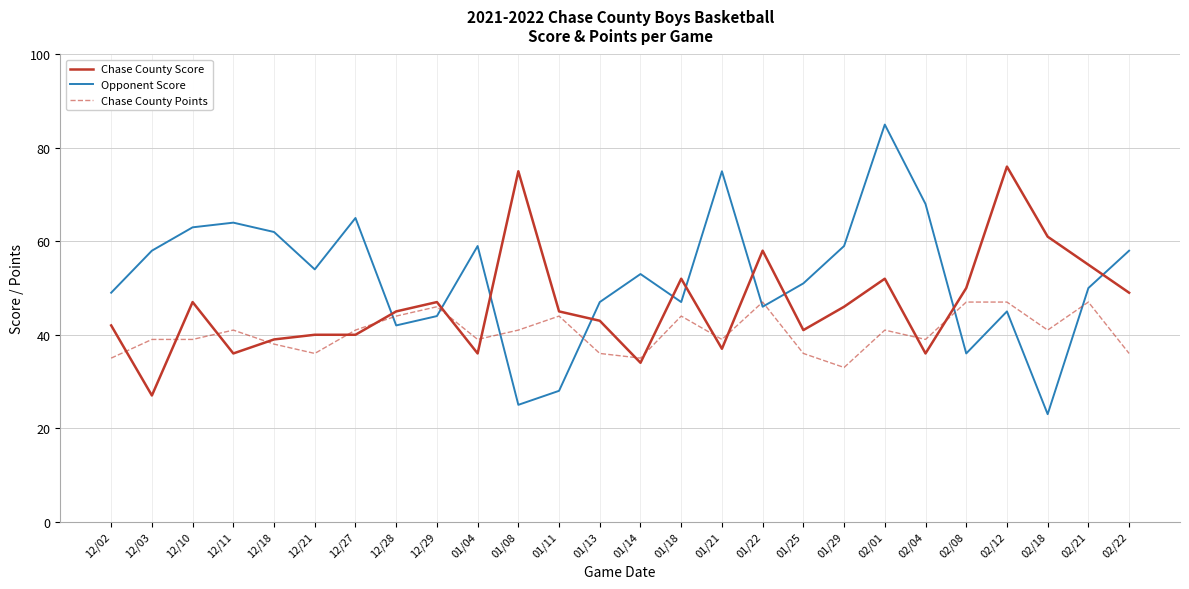

Where do Chase County Points and Opponent Score first cross each other?

12/27 and 12/28